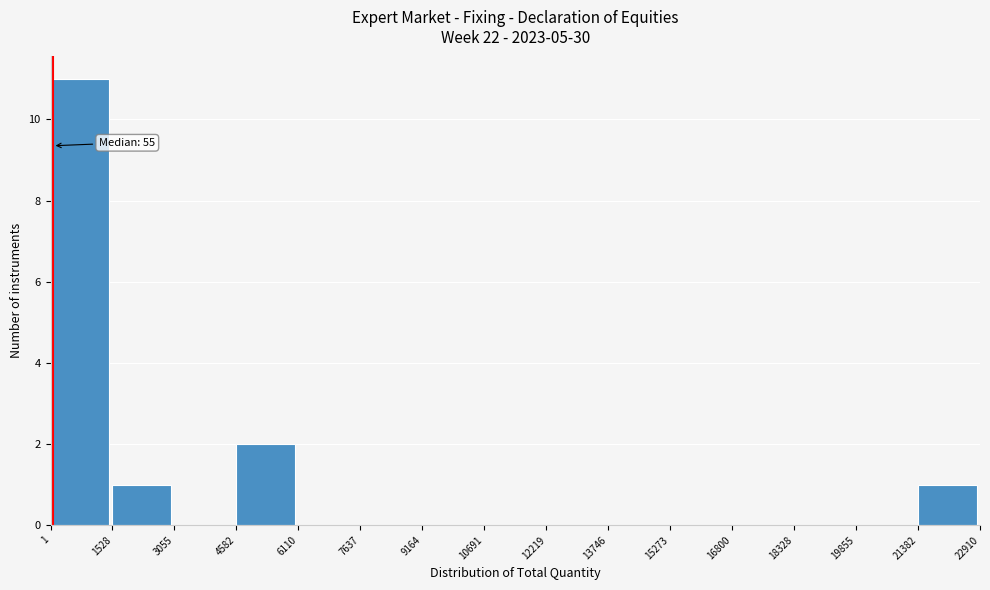

Over which range of the x-axis is the bar tallest?

1 to 1528